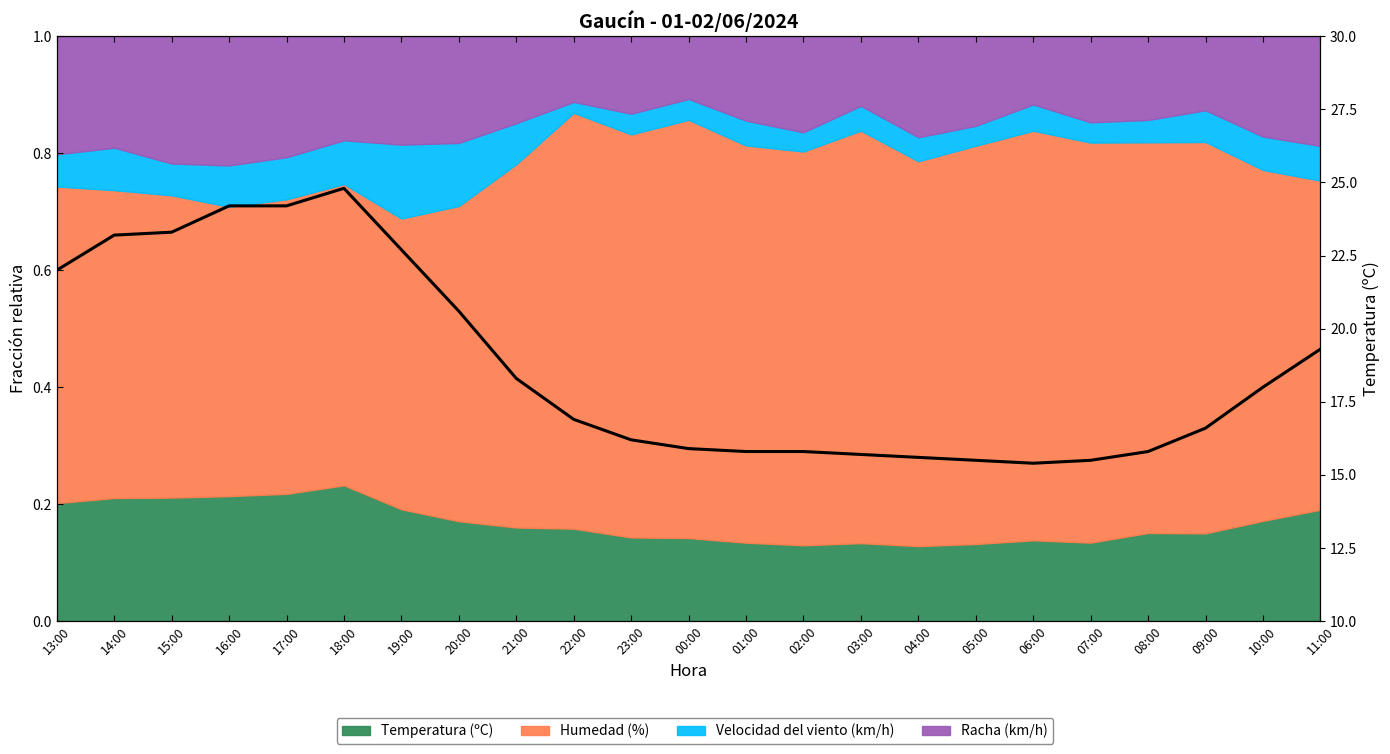

What is the label of the 22nd point from the left?

10:00